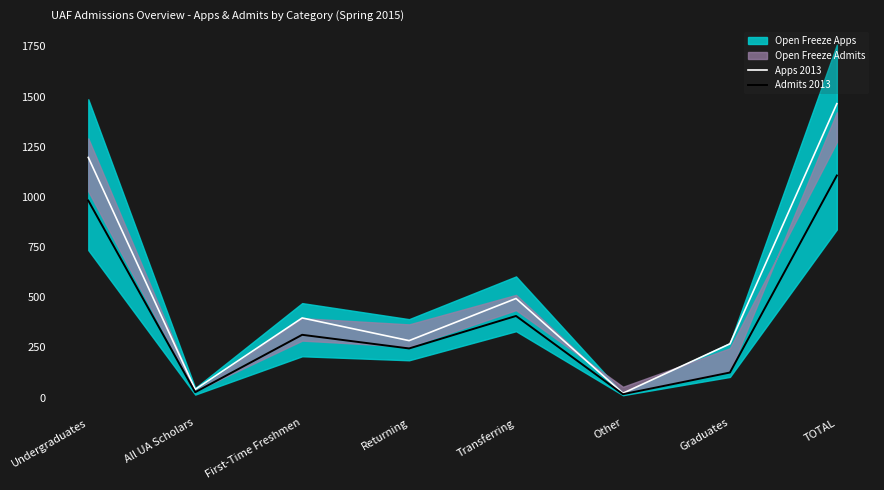

True or false: Apps 2013 has a value of 22 at Other.

True